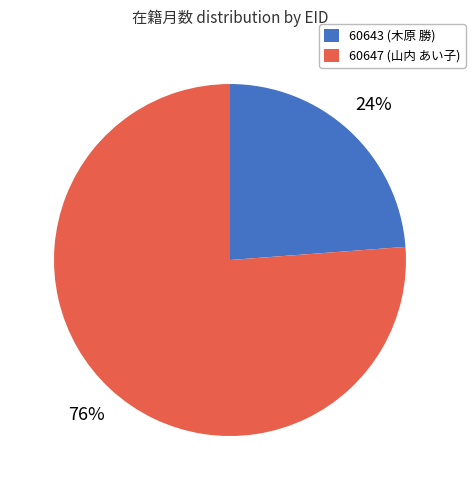

Is there a majority slice in this chart?

Yes